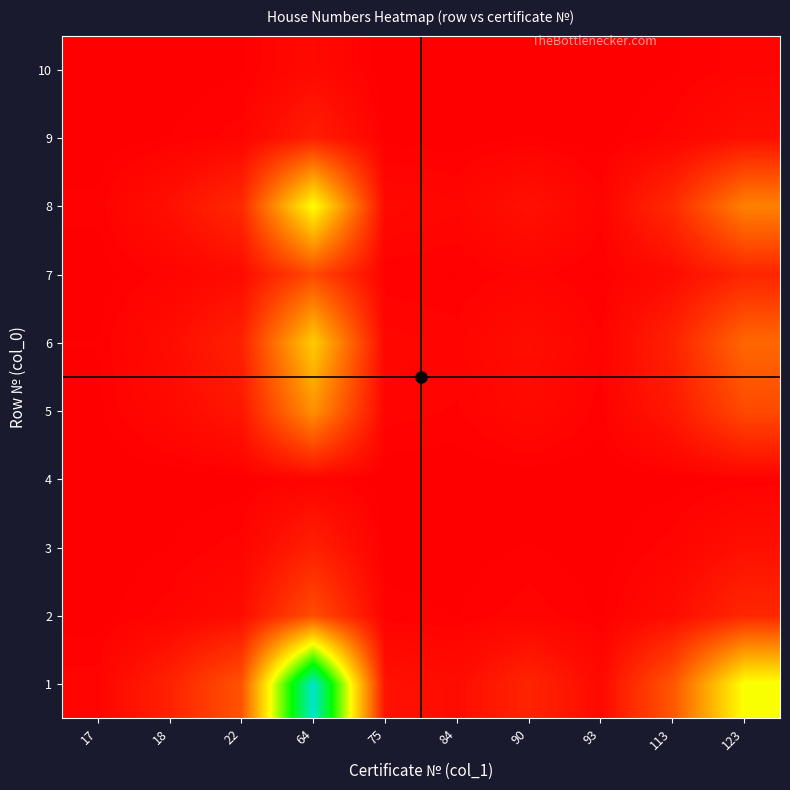

Count the number of categories in the chart.

10